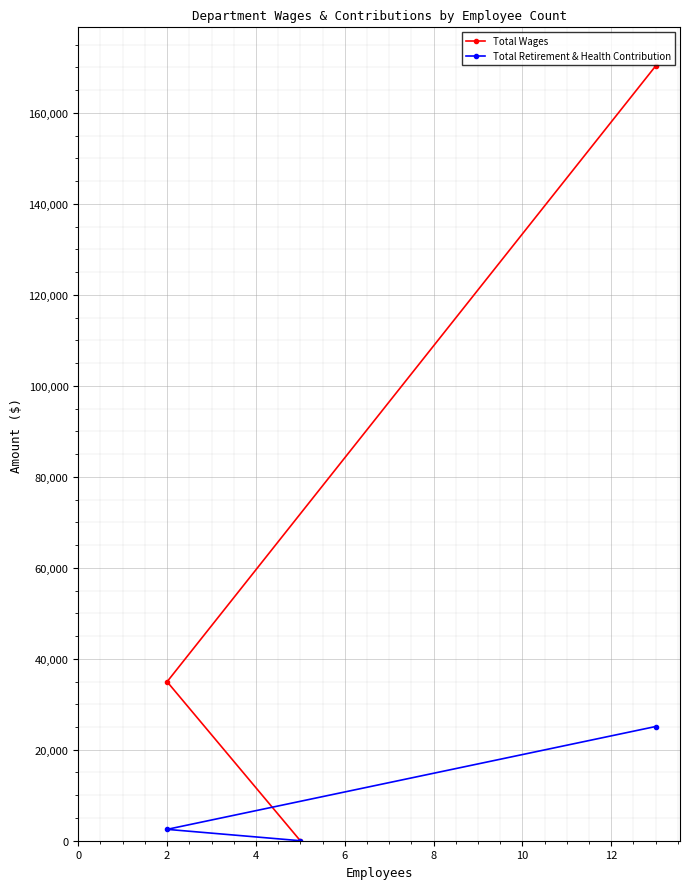

What is the highest value of the Total Wages series?

170284